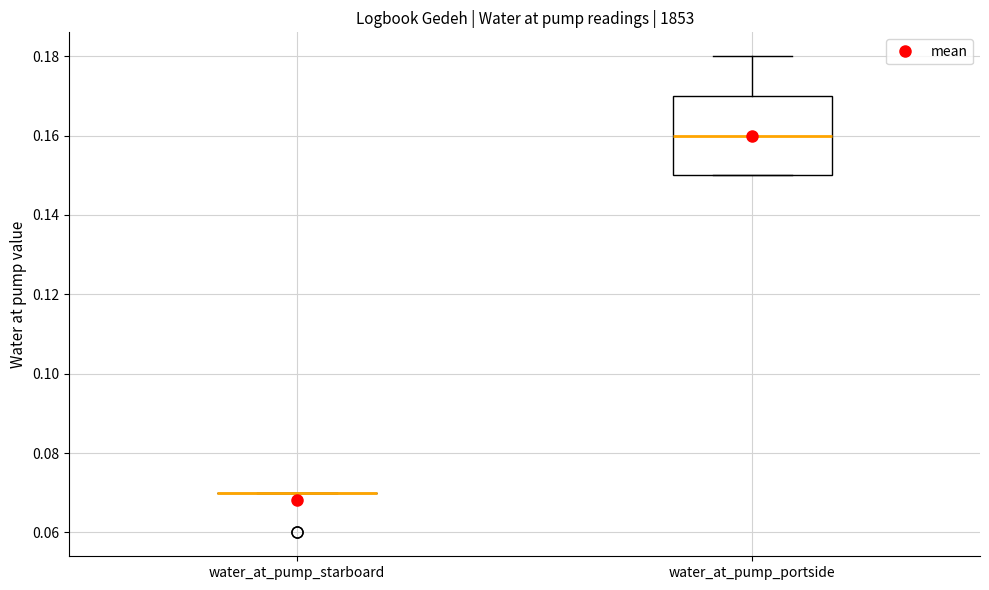

Where does the median line of the box for water_at_pump_portside sit on the y-axis? The values are not printed on the chart, so give them approximately, as read against the axis.

0.16